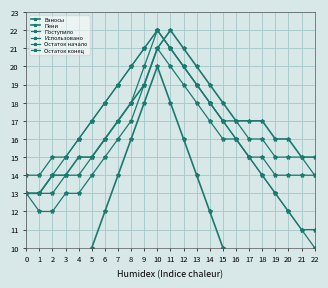

Reading right to left, transcribe all the data shown in this chart.

Взносы: 0	0	0	2	4	6	8	10	12	14	16	18	20	18	16	14	12	10	8	6	4	2	0
Пени: 15	15	16	16	17	17	17	18	19	20	21	22	21	19	18	17	16	15	15	14	14	13	13
Поступило: 14	15	15	15	16	16	17	17	18	19	20	21	22	20	18	17	16	15	14	14	13	13	13
Использовано: 14	14	14	14	15	15	16	16	17	18	19	20	21	19	17	16	15	14	13	13	12	12	13
Остаток начало: 11	11	12	13	14	15	16	17	18	19	20	21	22	21	20	19	18	17	16	15	15	14	14
Остаток конец: 10	11	12	13	14	15	16	17	18	19	20	21	22	21	20	19	18	17	16	15	14	13	13